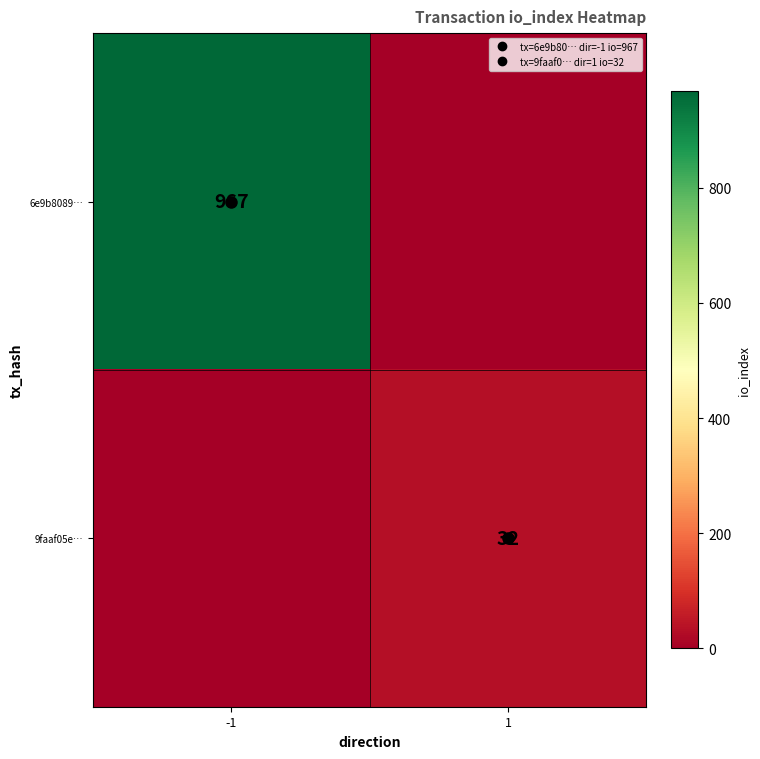

What is the sum of all 9faaf05e… values?

32